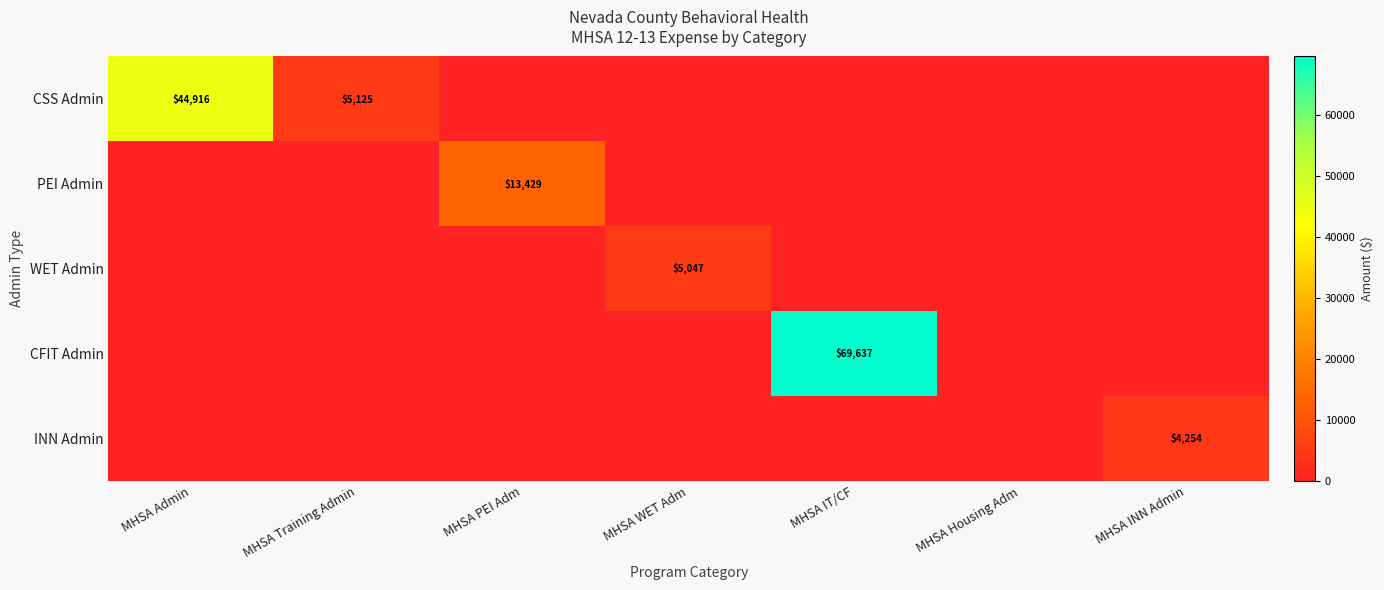

The CFIT Admin series shows 69637 at MHSA IT/CF. True or false?

True